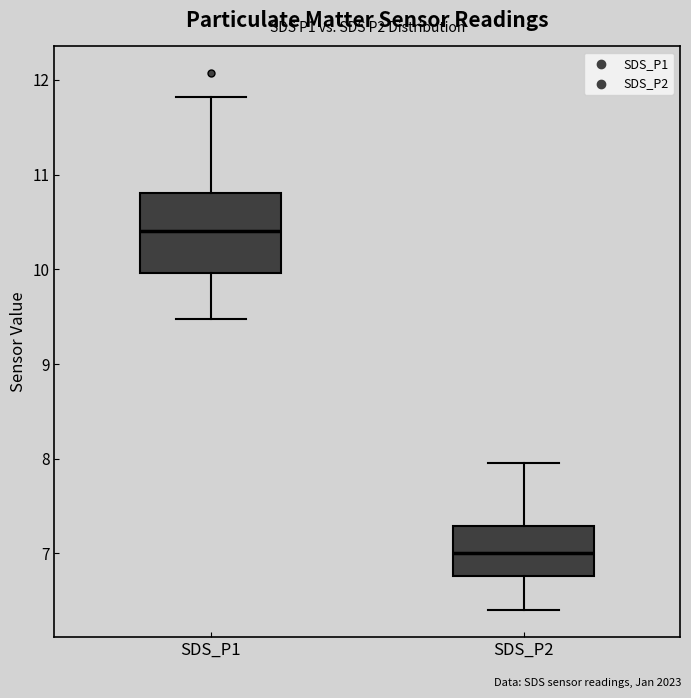

Where does the median line of the box for SDS_P1 sit on the y-axis? The values are not printed on the chart, so give them approximately, as read against the axis.

10.4